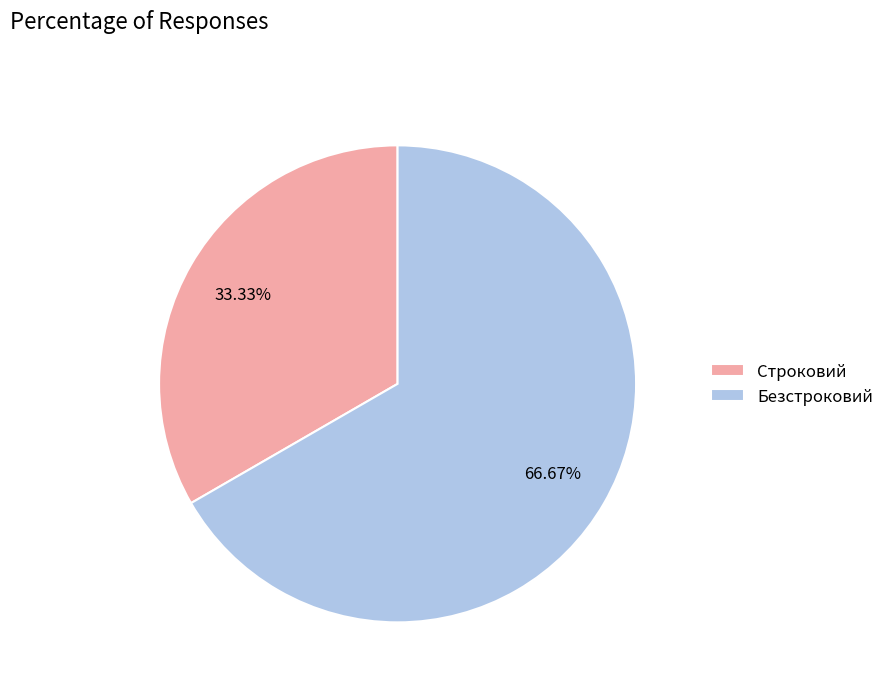

To the nearest percent, what is the average slice percentage?

50%